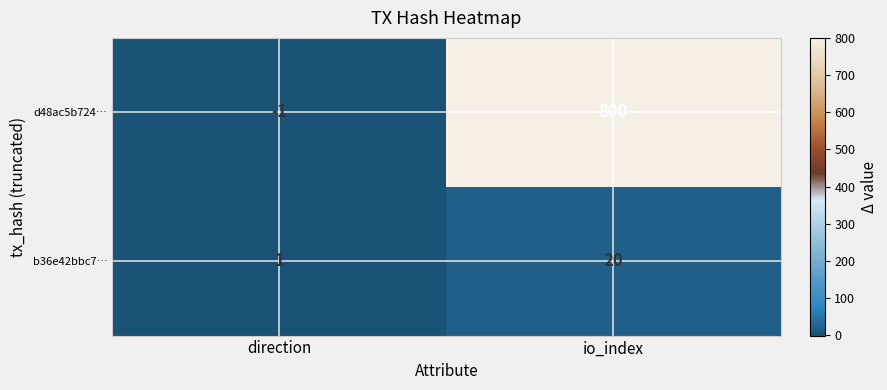

What is the total value across all series at io_index?

820